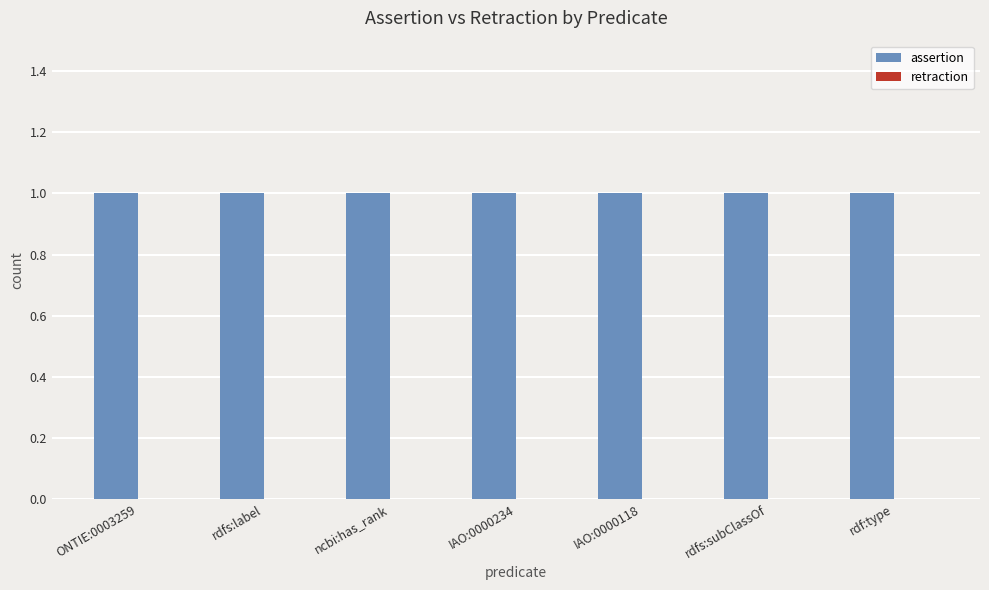

Is the value of assertion at rdfs:subClassOf greater than the value of retraction at IAO:0000118?

Yes